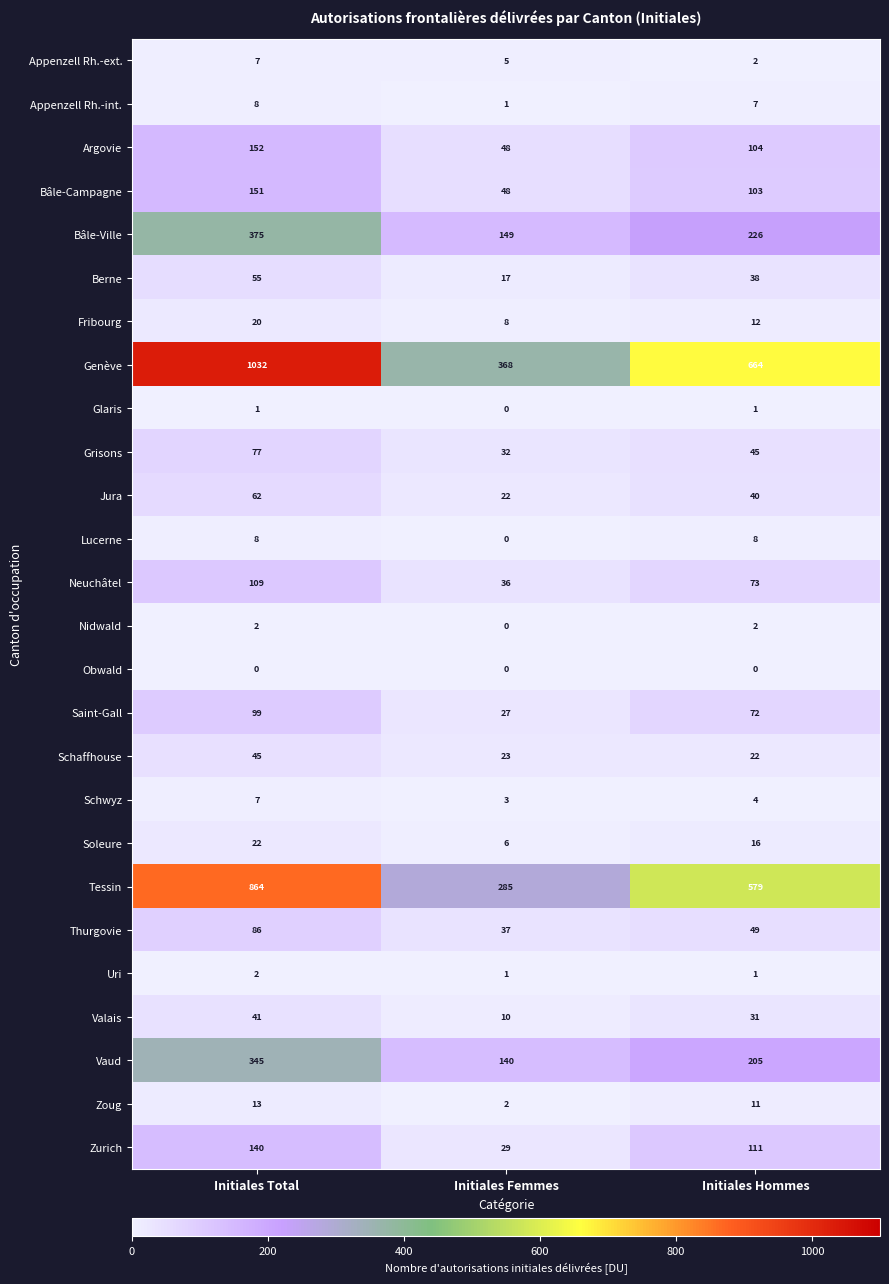

The value of Argovie at Initiales Hommes is 66. True or false?

False